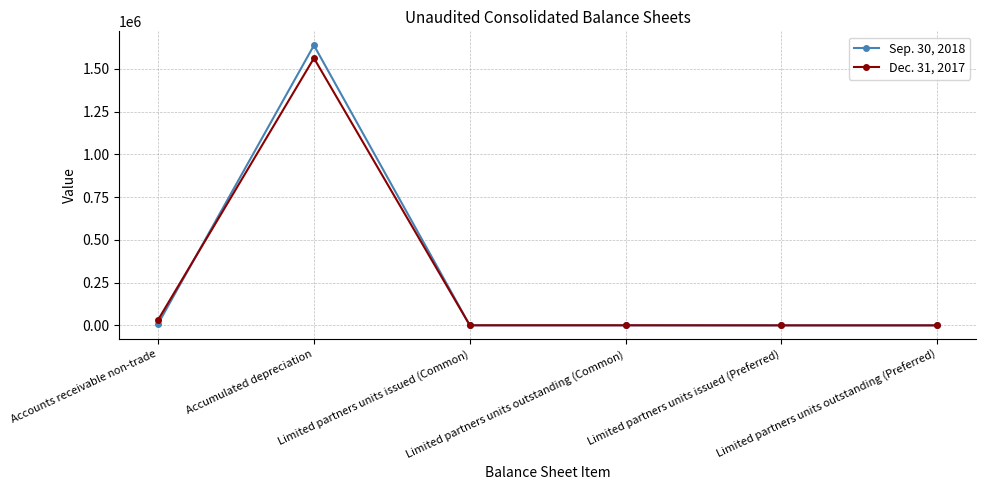

What position from the right is Limited partners units issued (Common)?

4